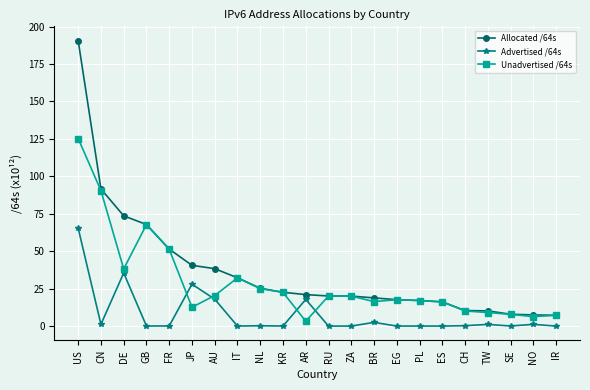

Where is the first local maximum for Advertised /64s?

DE